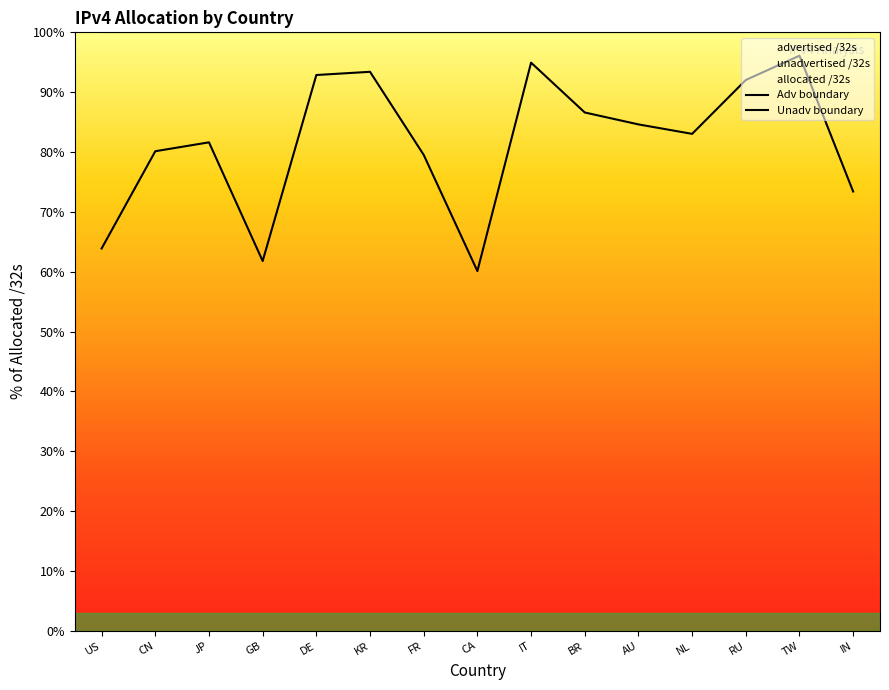

What is the difference between the Adv boundary values at IN and CN?

6.7